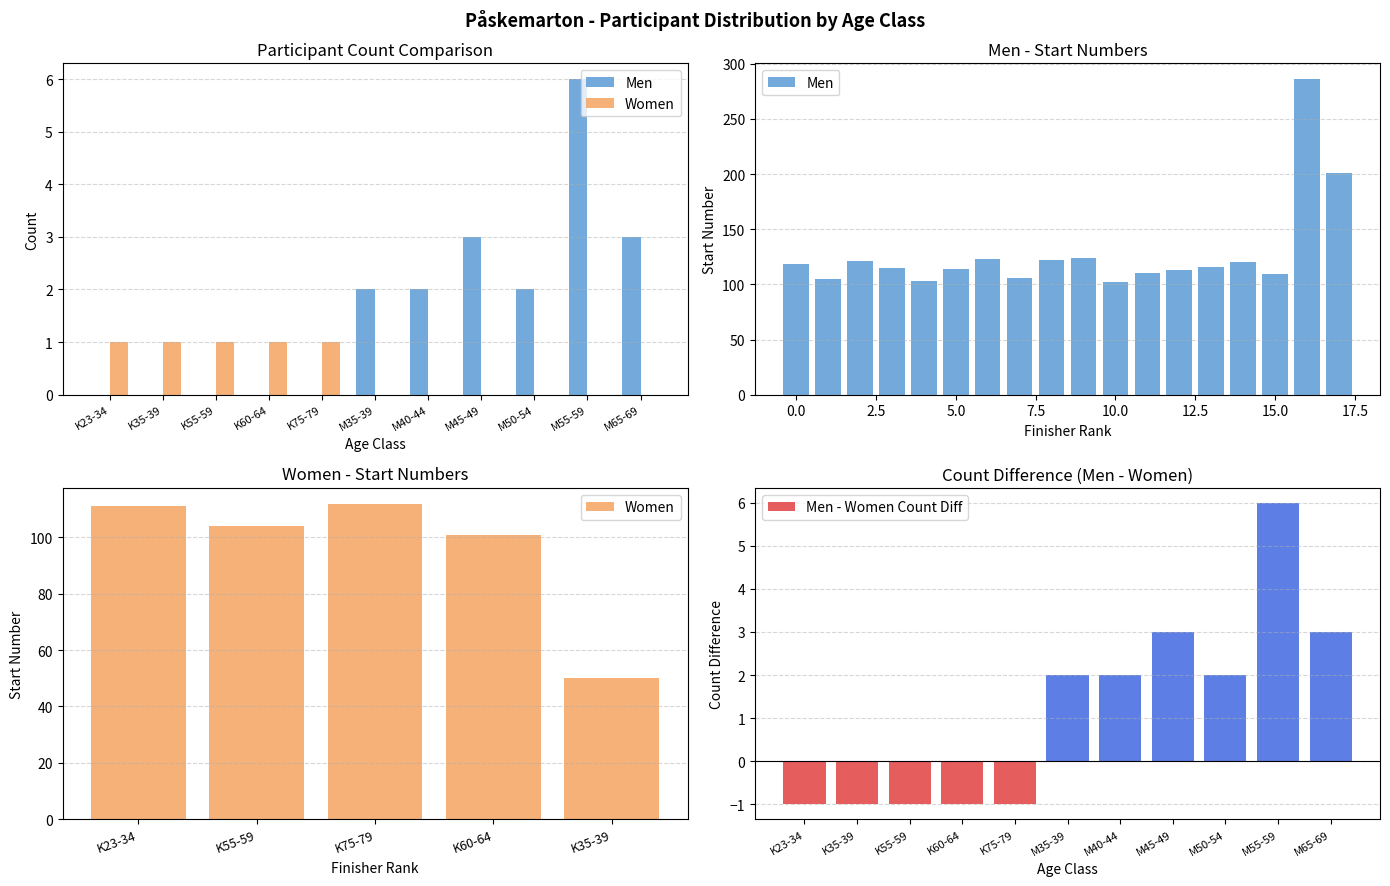

Is it true that Men - Women Count Diff equals 1 at M40-44?

False